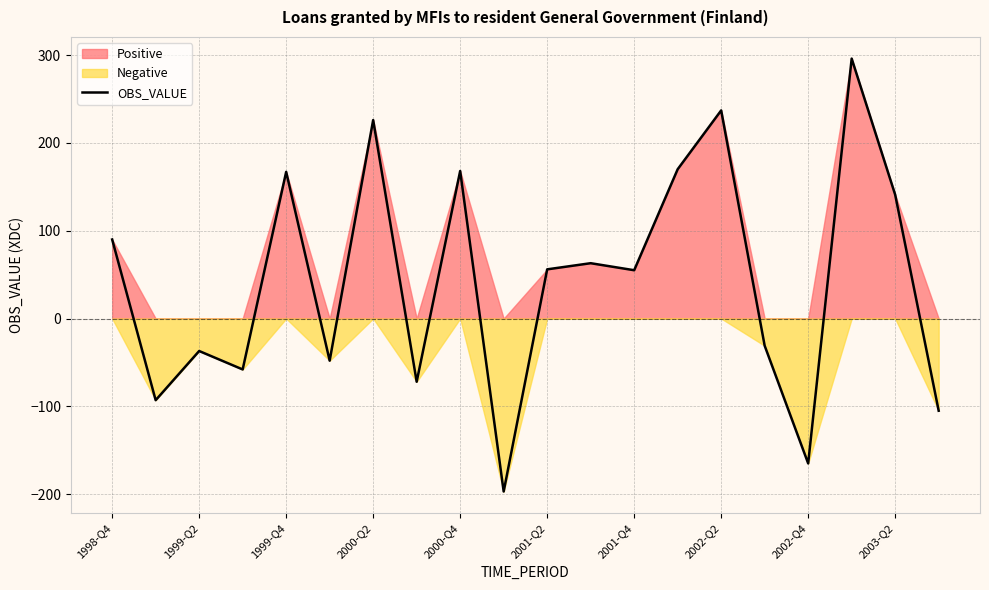

What is the maximum value for OBS_VALUE?

296